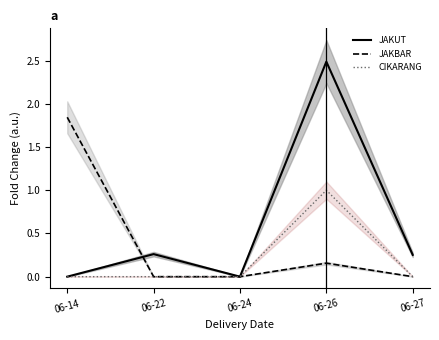

What are all the series names shown in the legend?

JAKUT, JAKBAR, CIKARANG